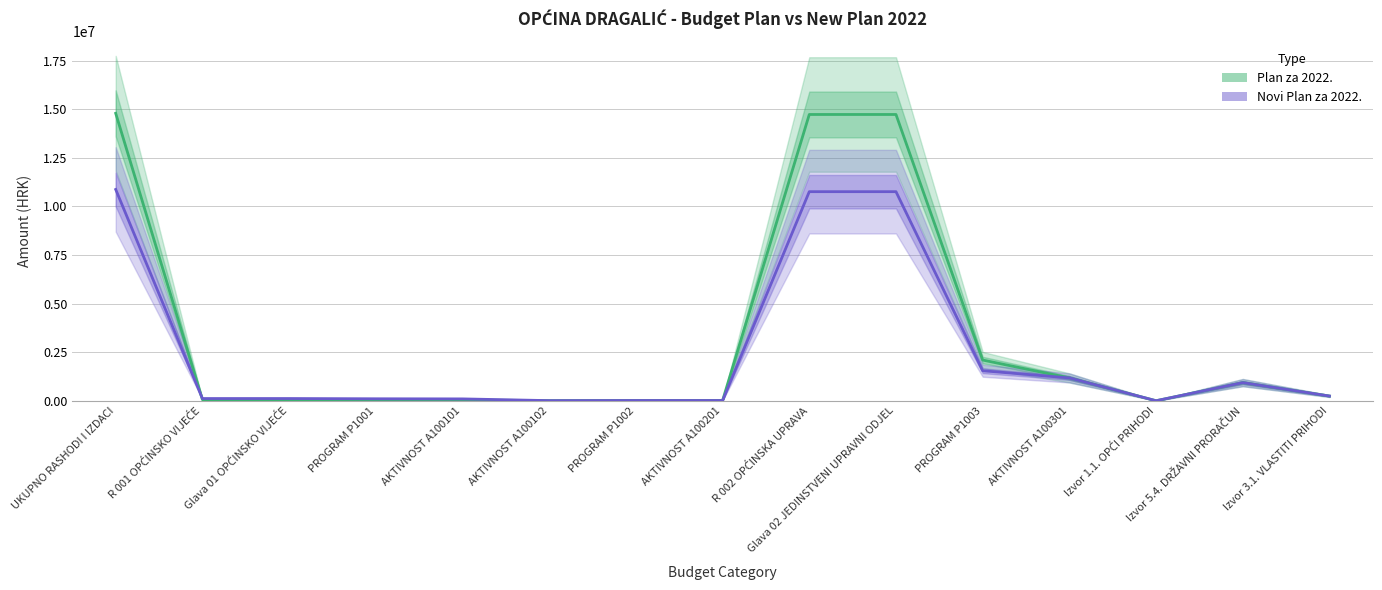

At which category is the sum across all series the highest?

UKUPNO RASHODI I IZDACI